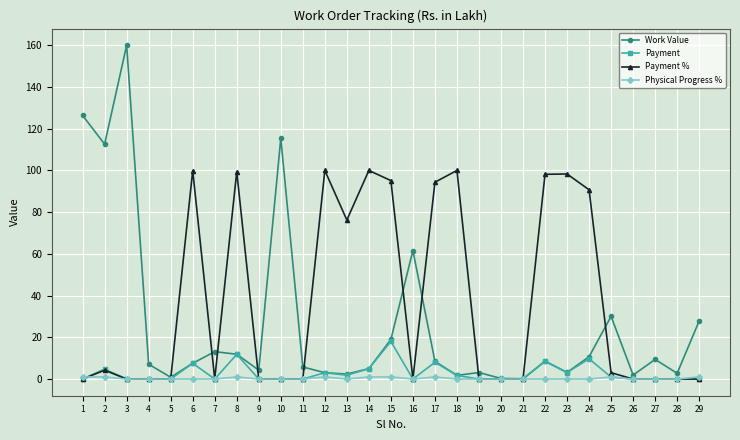

Read the Work Value value at 12.

3.0